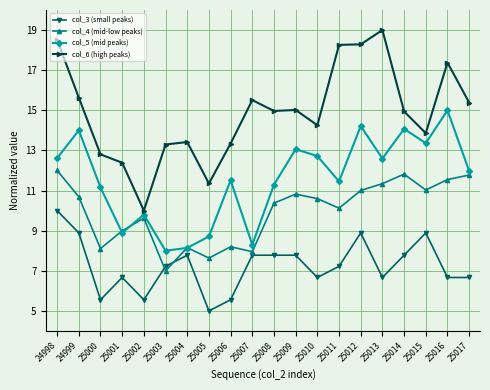

At which category does col_4 (mid-low peaks) reach its first local peak?

25002